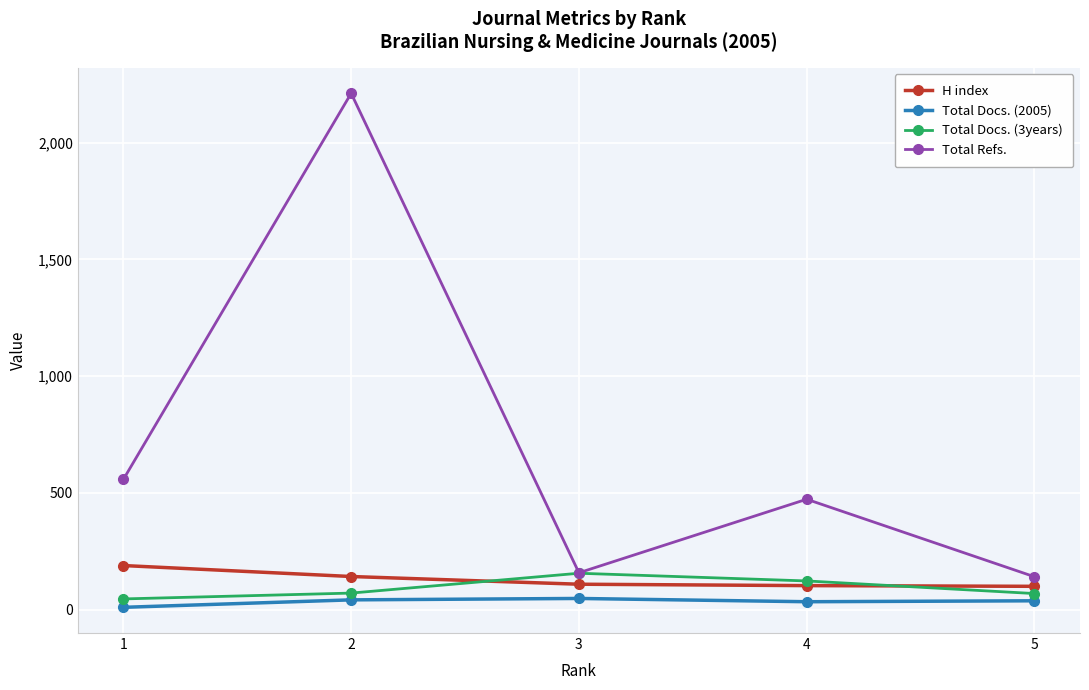

At which label does Total Docs. (3years) reach its peak?

3